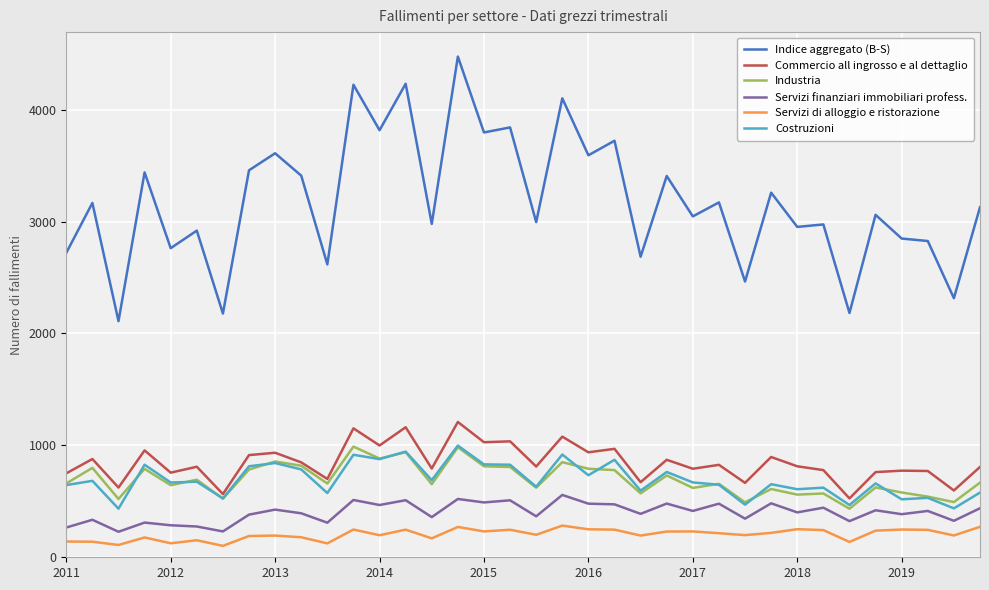

Which series has the largest range (max minus min)?

Indice aggregato (B-S)